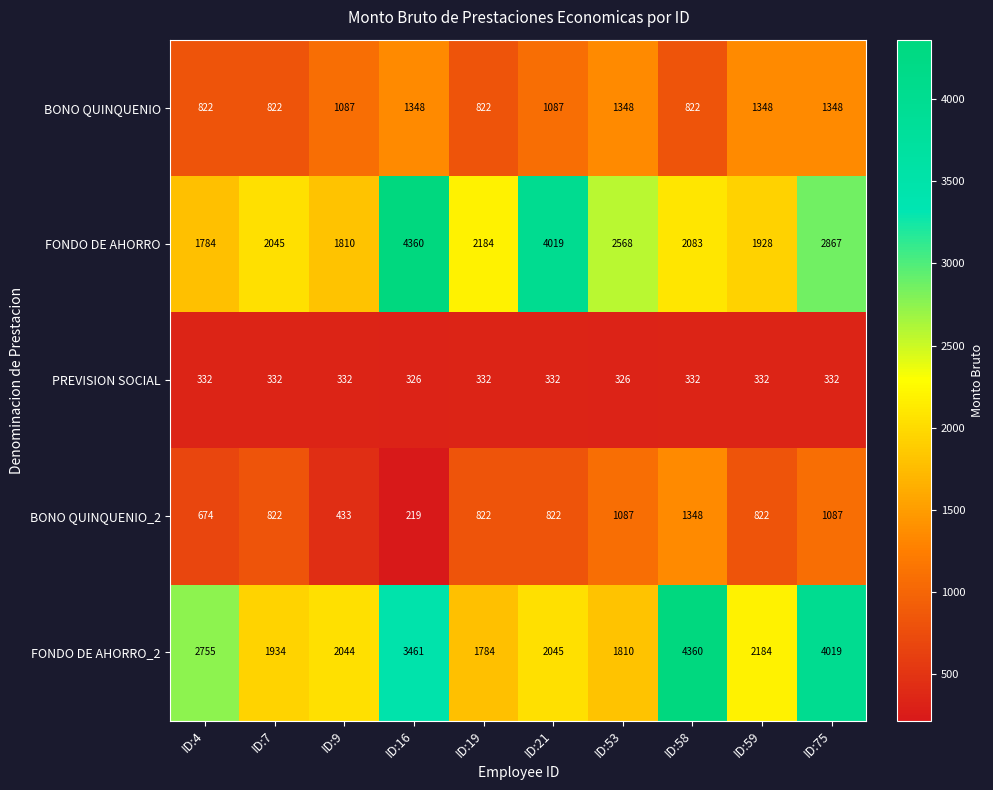

What is the sum of all PREVISION SOCIAL values?

3308